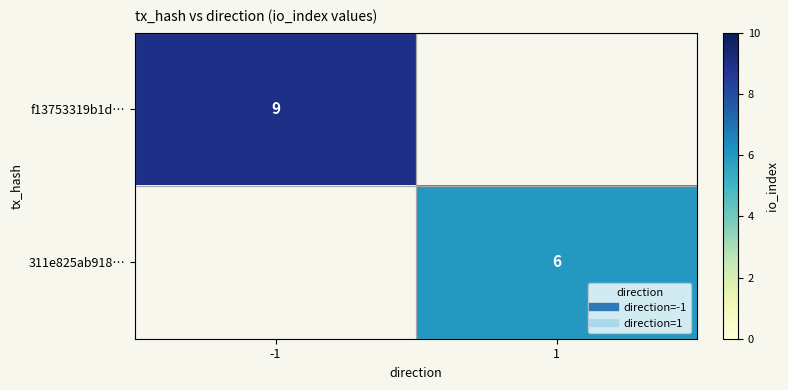

Between -1 and 1, which is larger?

-1